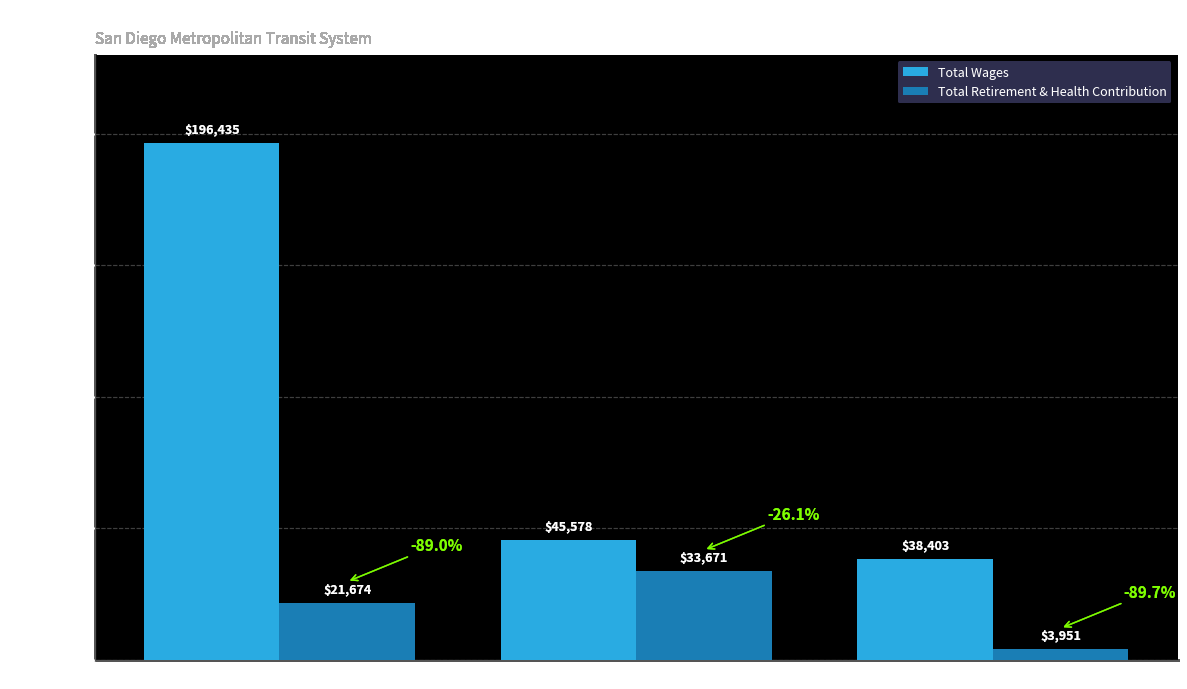

The value of Total Retirement & Health Contribution at Executive Assistant (Coo Bus) is 33671. True or false?

True